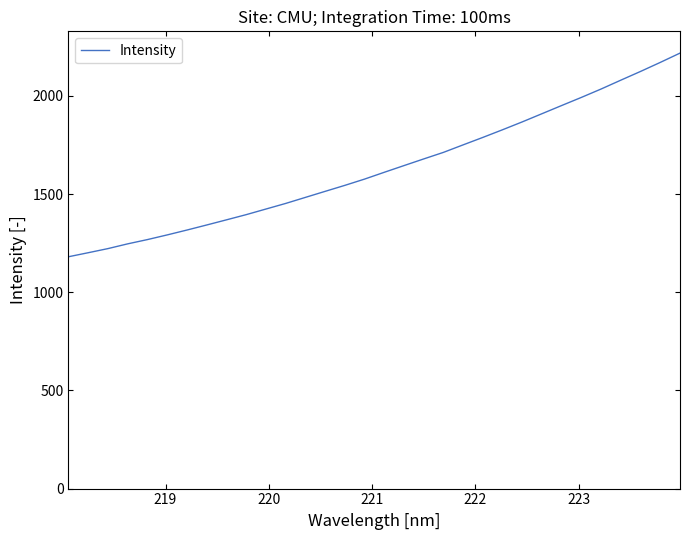

What is the greatest value displayed?

2218.3